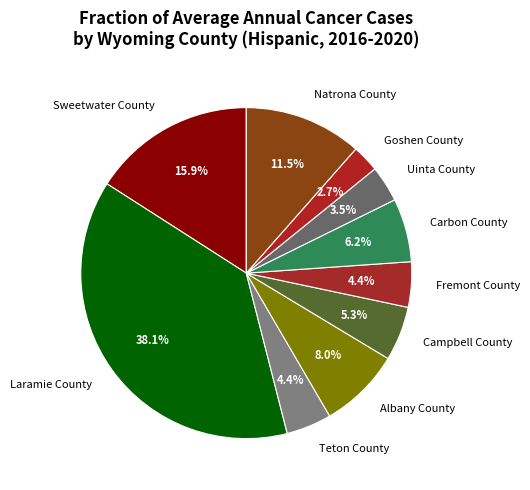

To the nearest percent, what percentage of the pie is Sweetwater County?

16%